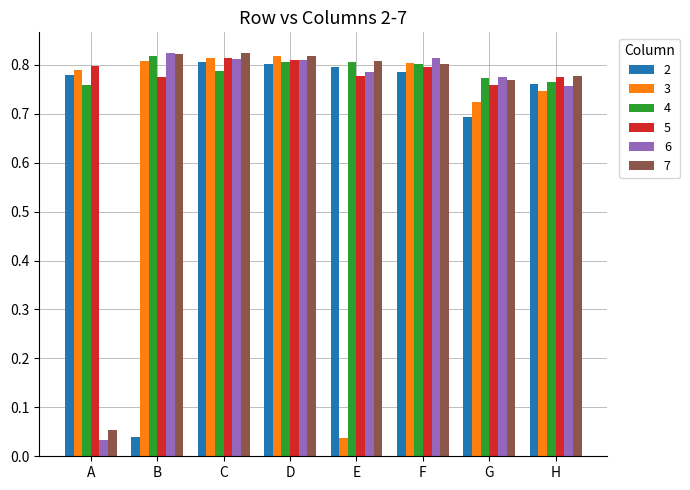

How many series are shown in this chart?

6